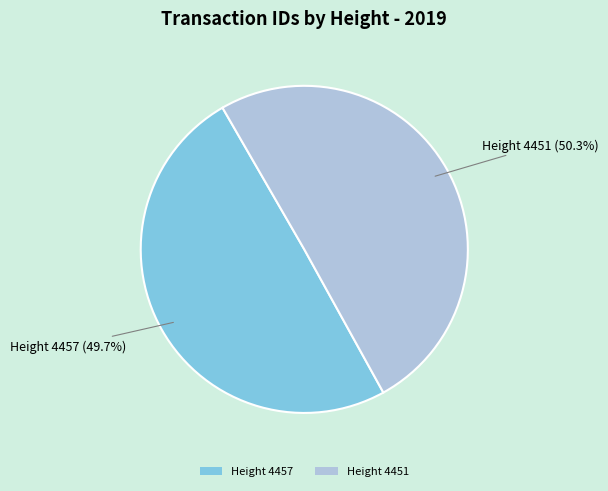

Is there any slice that represents more than half of the pie?

Yes